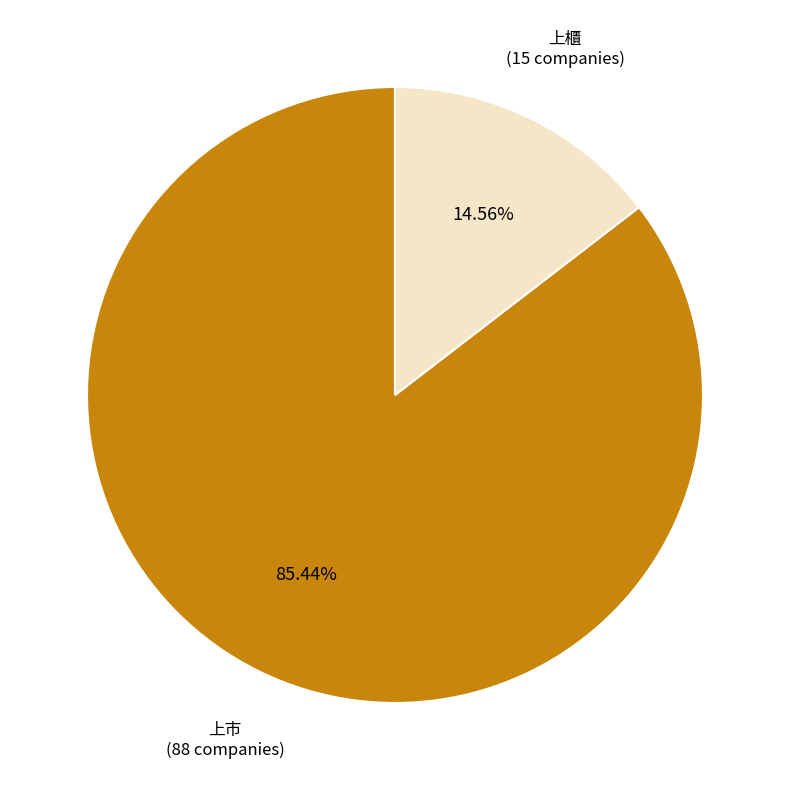

What is the ratio of the value at 上市 to the value at 上櫃?

5.9